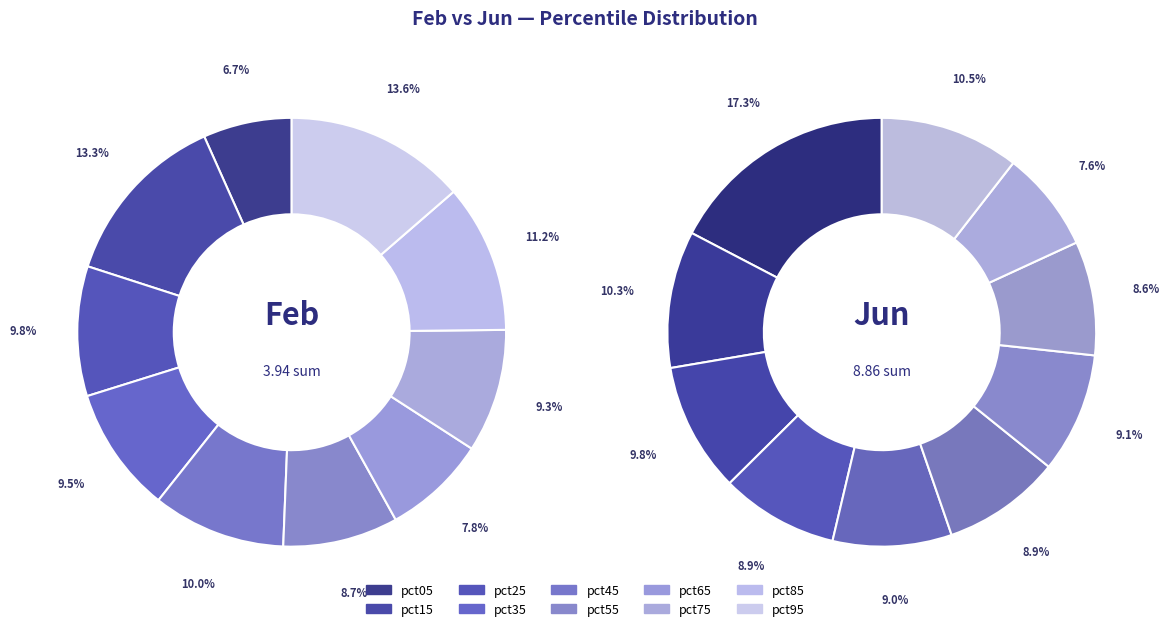

Does any single category account for the majority?

No